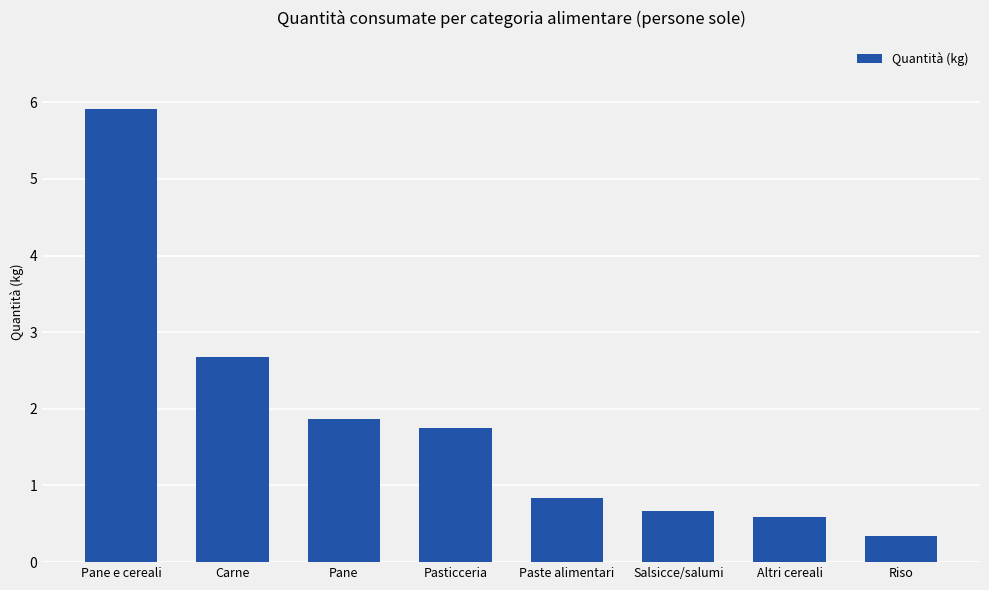

How many values are below 1?

4